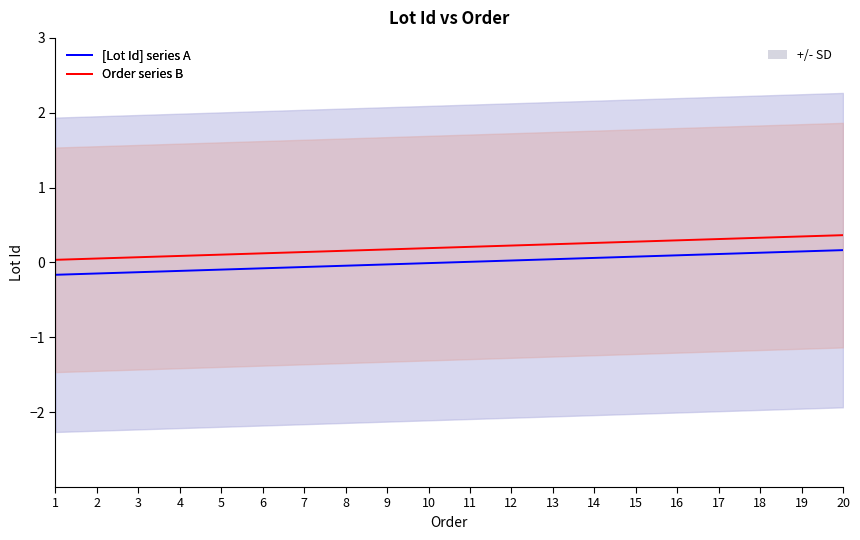

The value of [Lot Id] series A at 5 is -0.2. True or false?

False